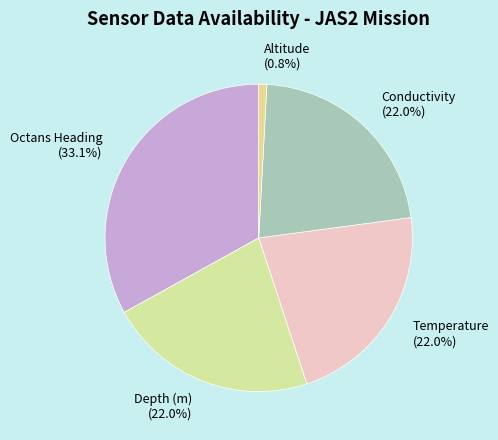

Is there any slice that represents more than half of the pie?

No